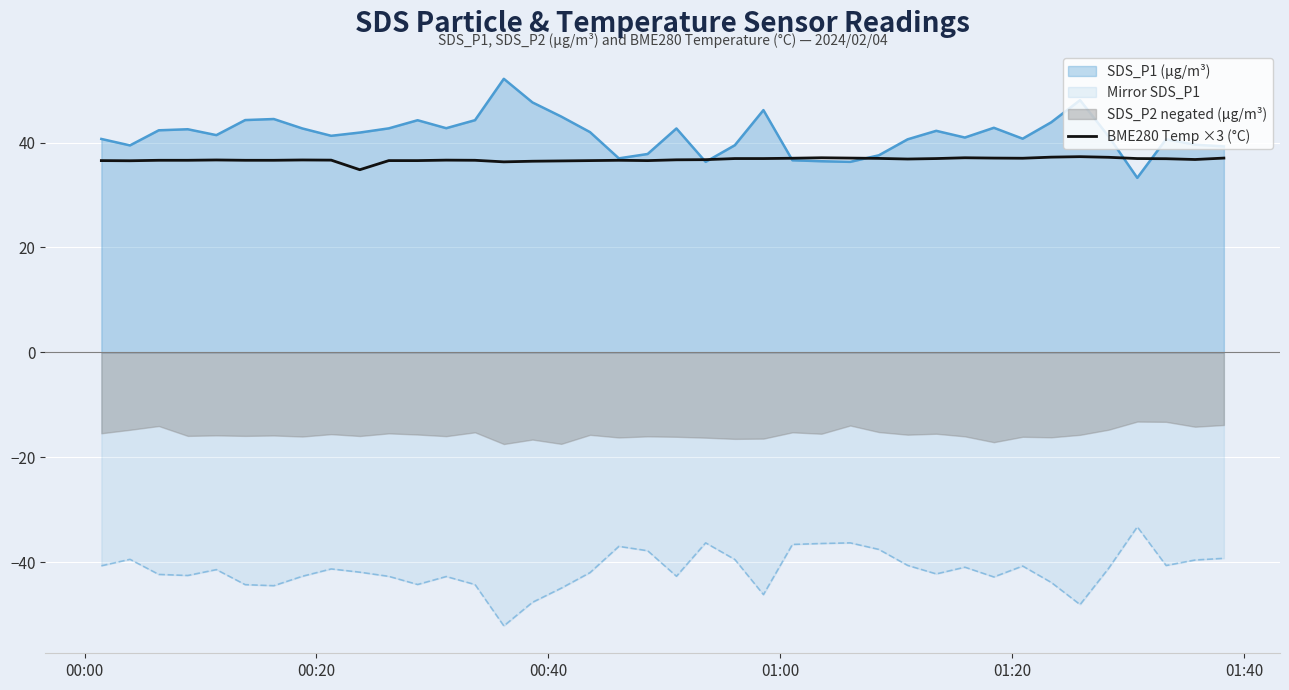

What is the minimum value for BME280 Temp ×3 (°C)?

34.8